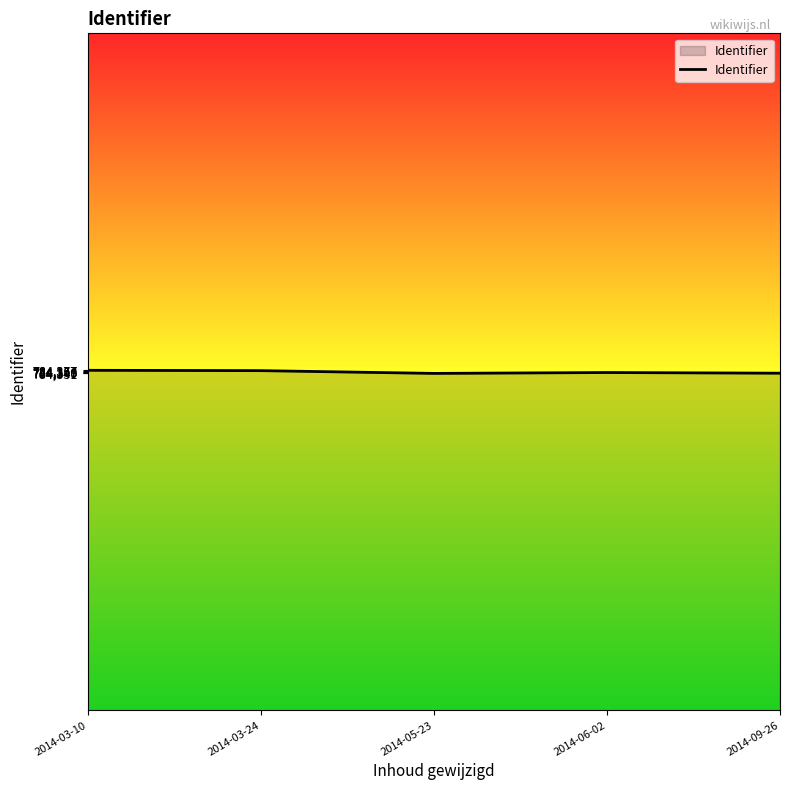

What is the ratio of the value at 2014-03-10 to the value at 2014-09-26?

1.0